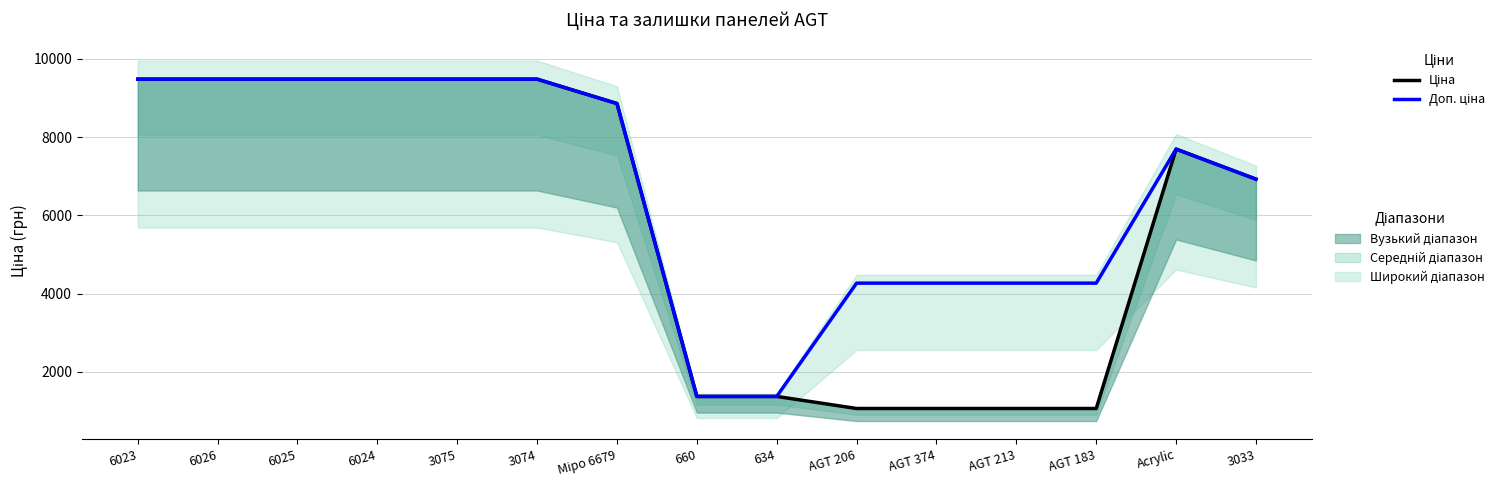

What is the difference between the Доп. ціна values at AGT 183 and Acrylic?

3423.8